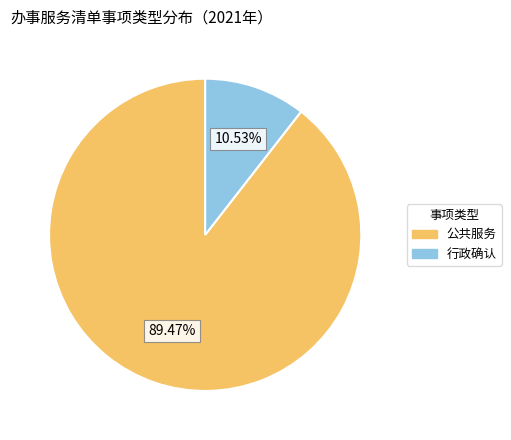

To the nearest percent, what percentage of the pie is 行政确认?

11%